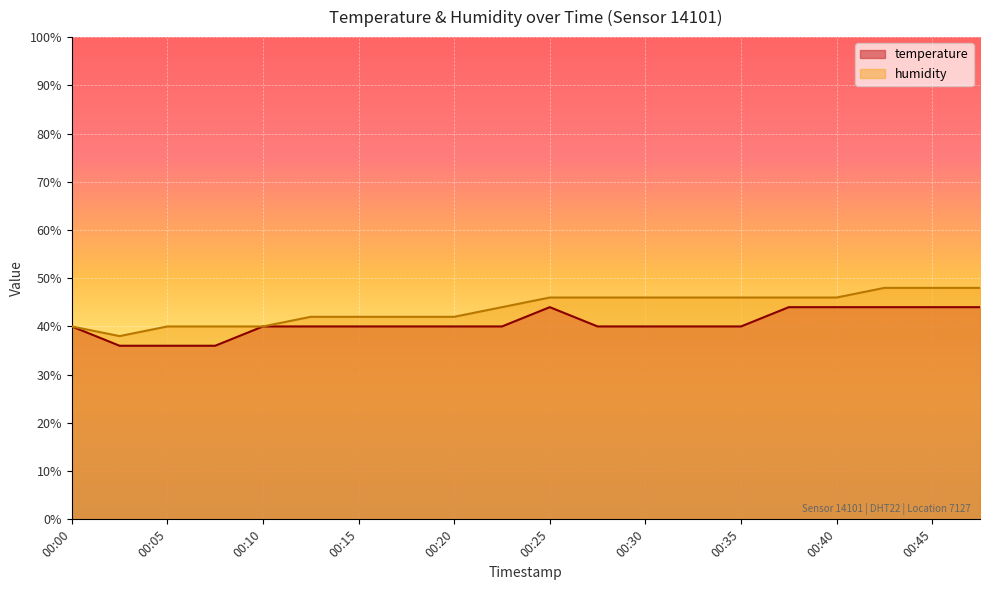

Reading right to left, extract all data points from this chart.

temperature: 44.0	44.0	44.0	44.0	44.0	40.0	40.0	40.0	40.0	44.0	40.0	40.0	40.0	40.0	40.0	40.0	36.0	36.0	36.0	40.0
humidity: 48.0	48.0	48.0	46.0	46.0	46.0	46.0	46.0	46.0	46.0	44.0	42.0	42.0	42.0	42.0	40.0	40.0	40.0	38.0	40.0